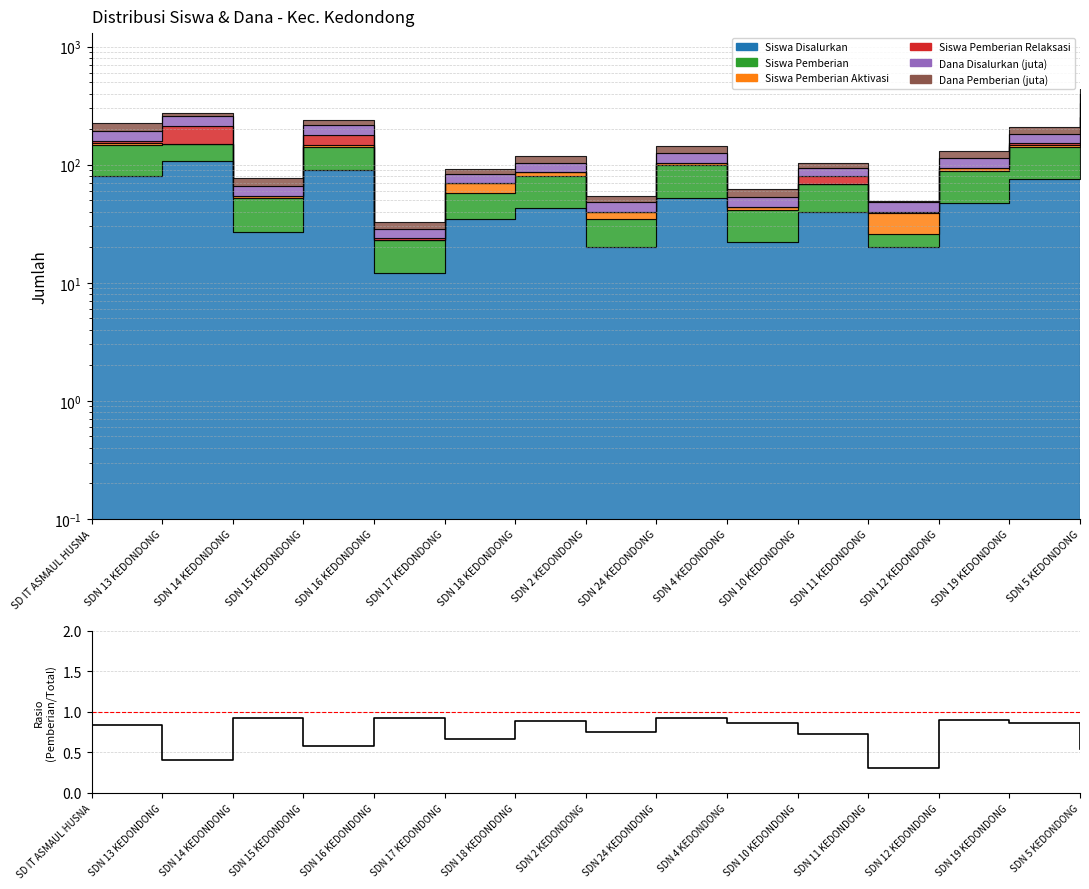

Where is the data nearest to the value 0?

SDN 11 KEDONDONG